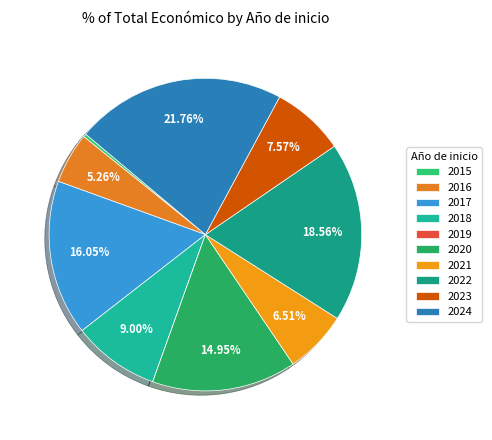

Rank the categories by value from highest to lowest.

2024, 2022, 2017, 2020, 2018, 2023, 2021, 2016, 2015, 2019